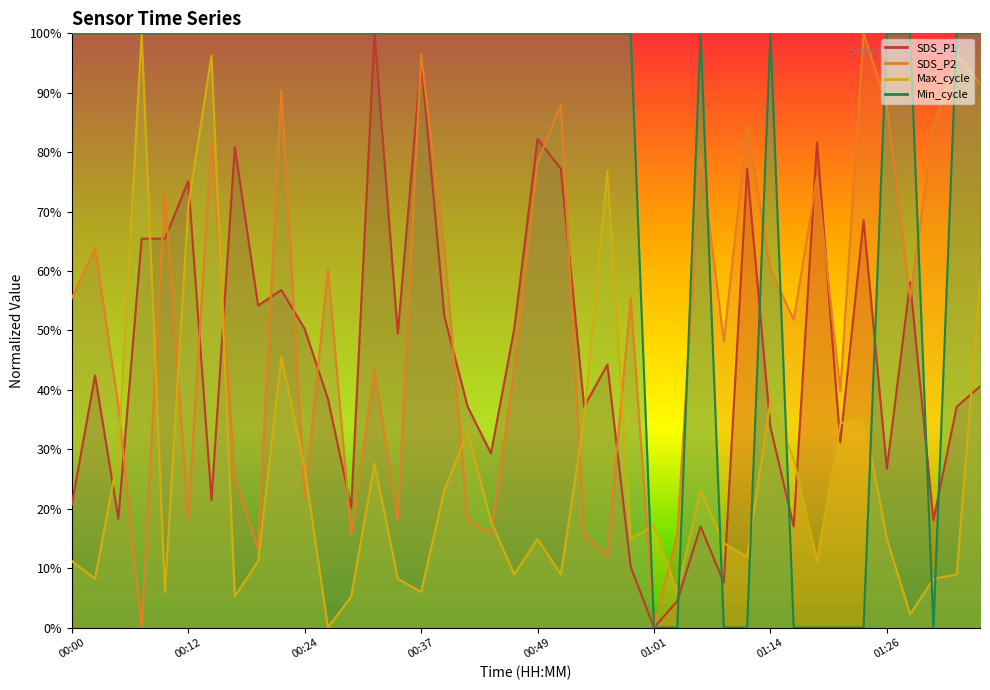

Which category has the lowest value in the SDS_P2 series?

00:07